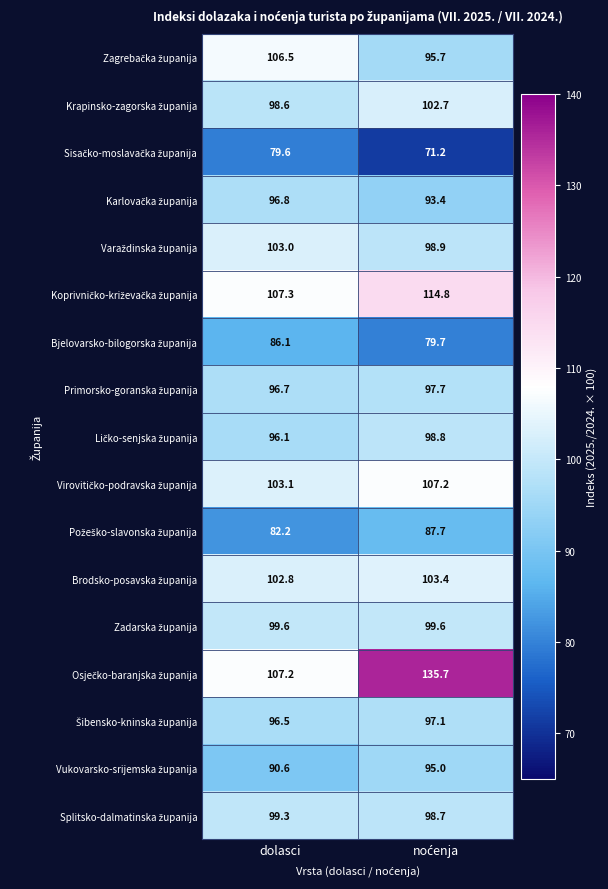

What is the smallest value displayed?

71.2